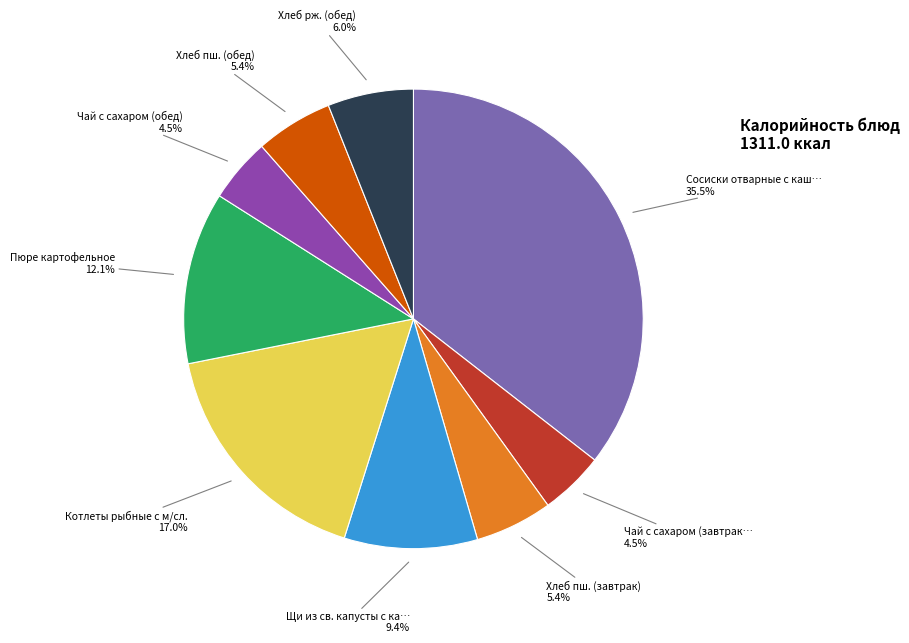

To the nearest percent, what is the average slice percentage?

11%